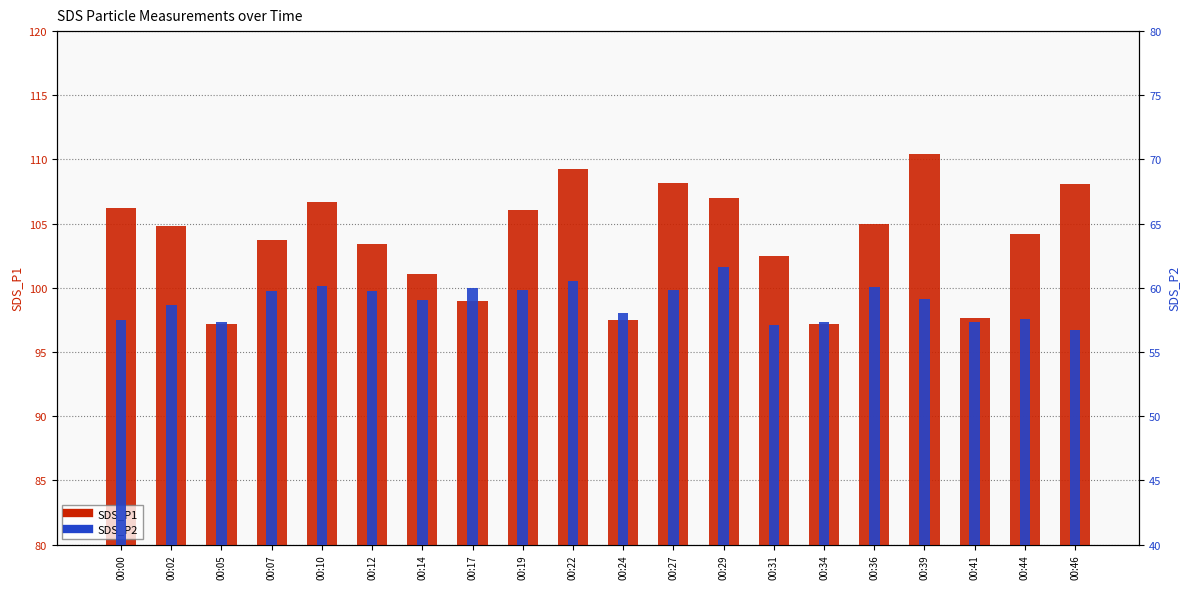

Which series has the largest total across all categories?

SDS_P1